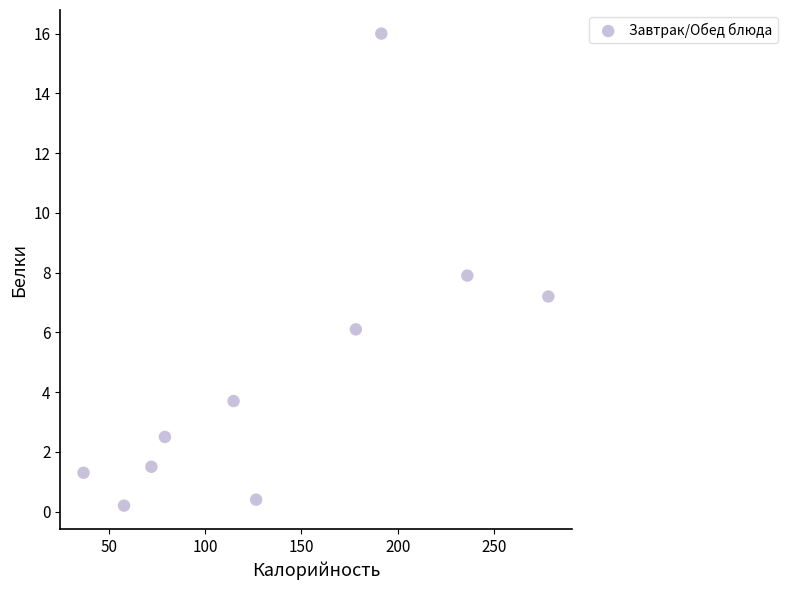

What is the range of X values (max minus min)?

241.0